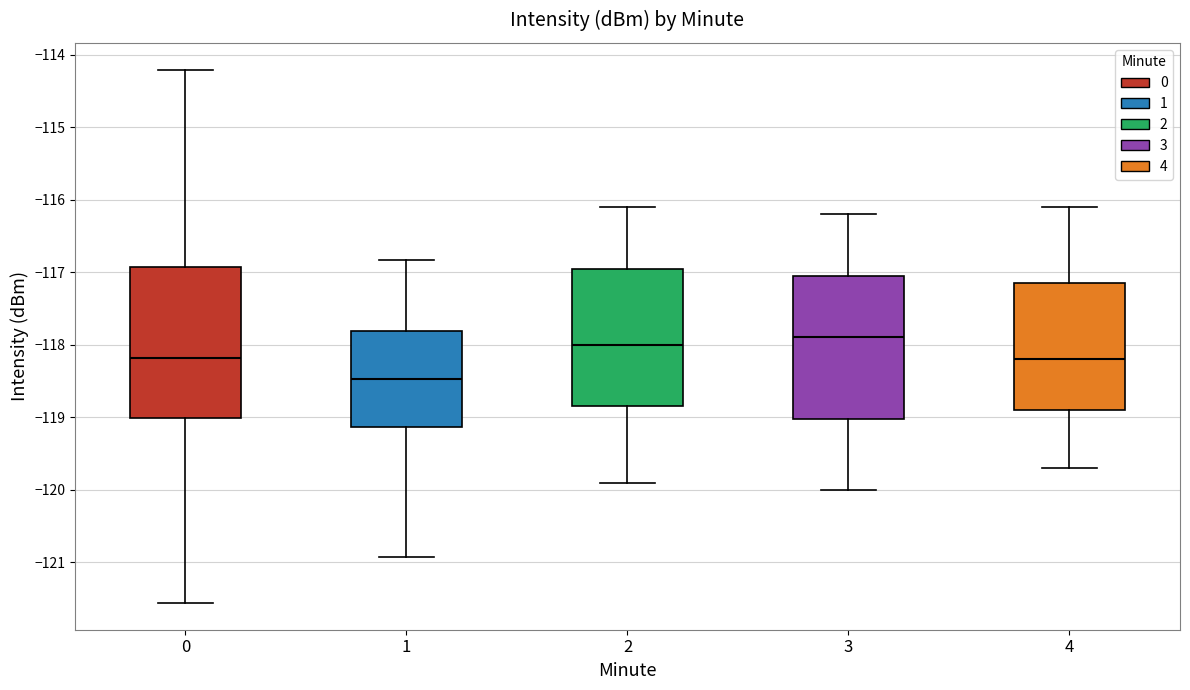

Reading left to right, read every box against the y-axis: the position of its median line, the range the box covers, and the ends of its whiskers. The values are not printed on the chart, so give them approximately, as read against the axis.

0: median -118.2, box -119.0 to -116.9, whiskers -121.6 to -114.2
1: median -118.5, box -119.1 to -117.8, whiskers -120.9 to -116.8
2: median -118.0, box -118.8 to -116.9, whiskers -119.9 to -116.1
3: median -117.9, box -119.0 to -117.0, whiskers -120.0 to -116.2
4: median -118.2, box -118.9 to -117.1, whiskers -119.7 to -116.1